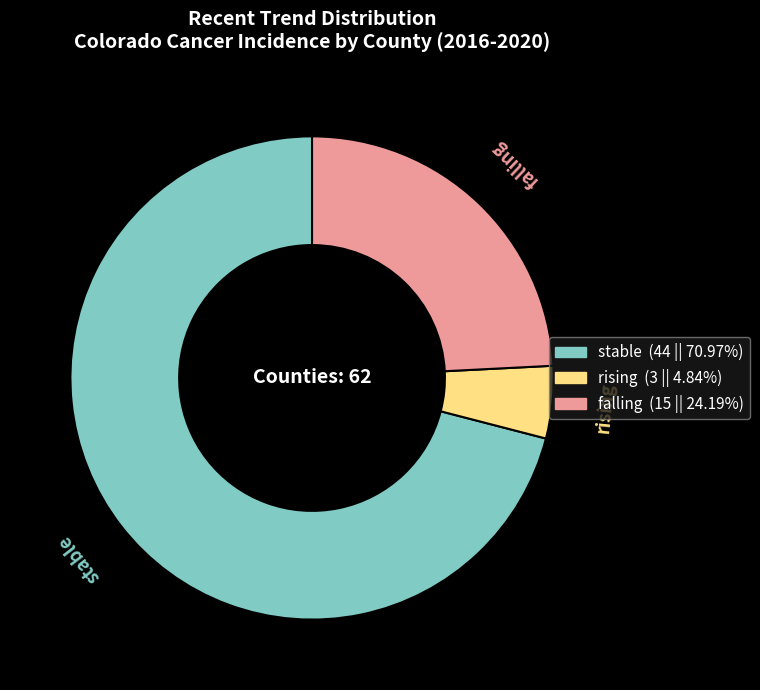

Do stable and falling together represent more than half of the pie?

Yes